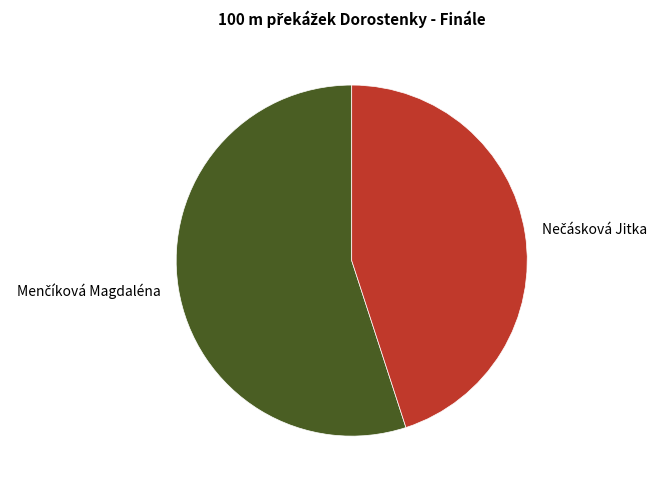

Is there a majority slice in this chart?

Yes